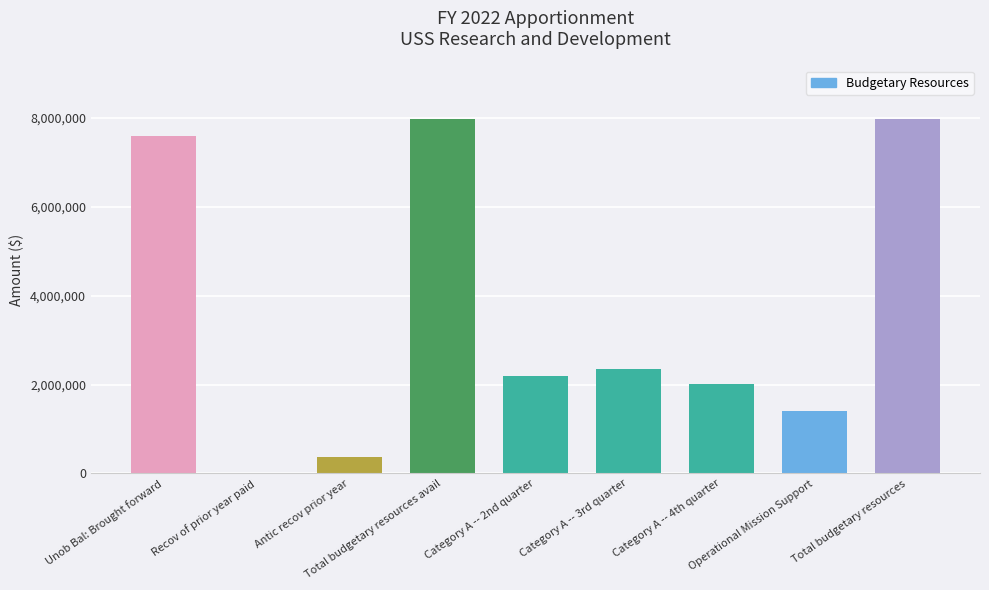

Reading left to right, list all the values displayed in this chart.

7595795	10556	374558	7980909	2193607	2352139	2020215	1414948	7980909